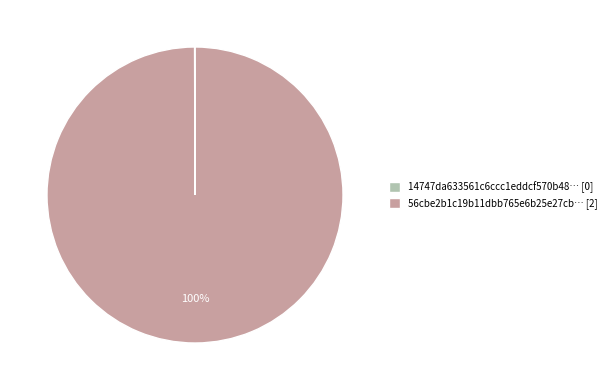

To the nearest percent, what is the difference between the largest and smallest slice percentages?

100%